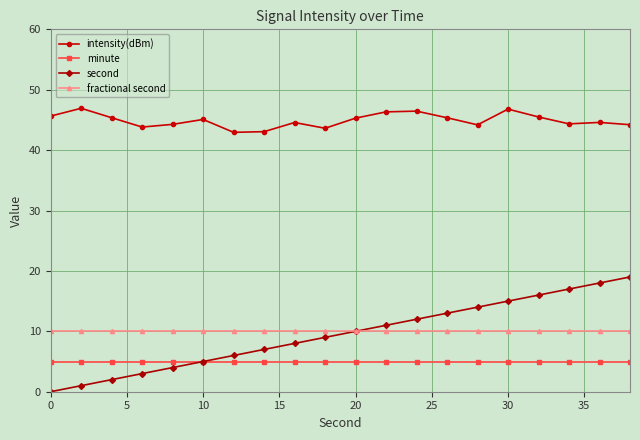

Does the chart display data point markers on the line(s)?

Yes